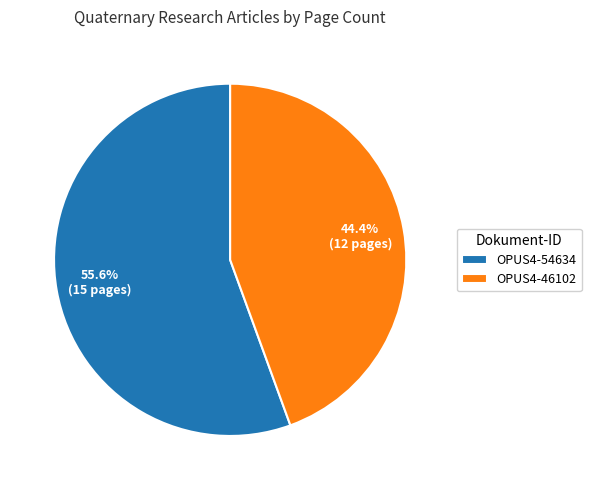

Between OPUS4-54634 and OPUS4-46102, which is larger?

OPUS4-54634